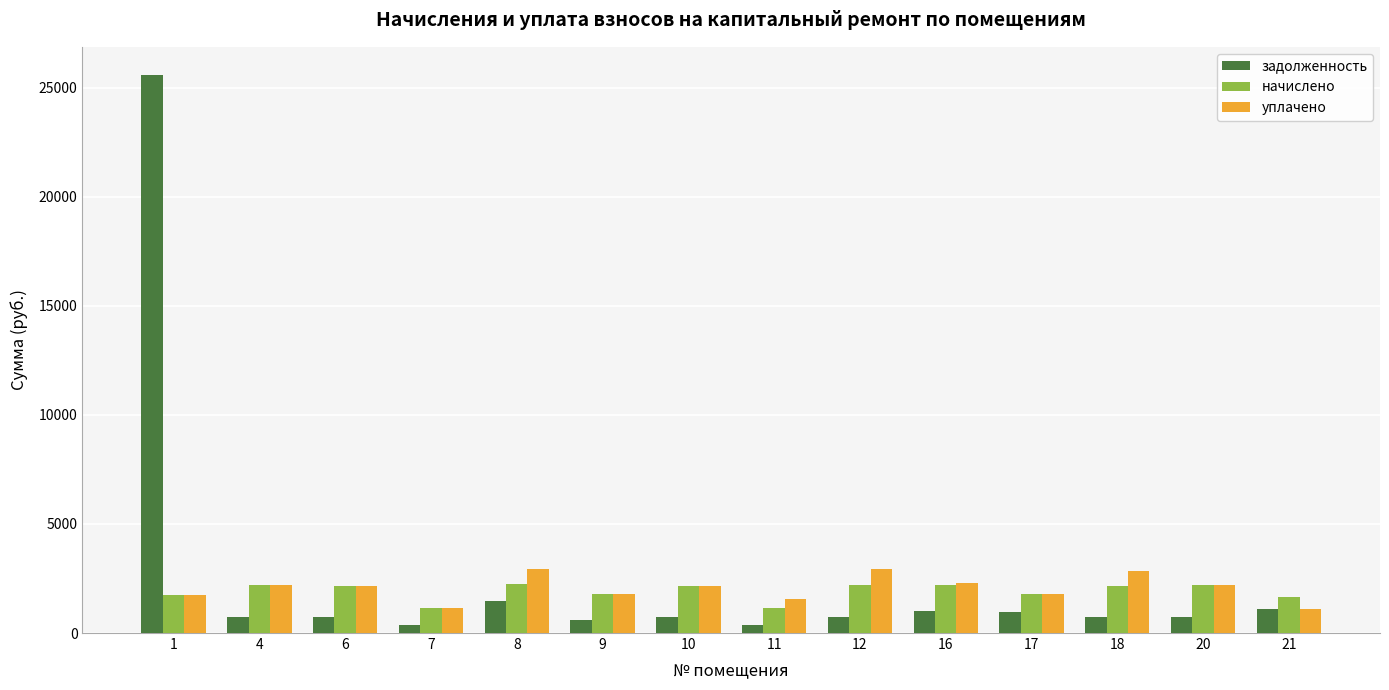

What is the value of the начислено bar at the 4th from the left?

1154.0